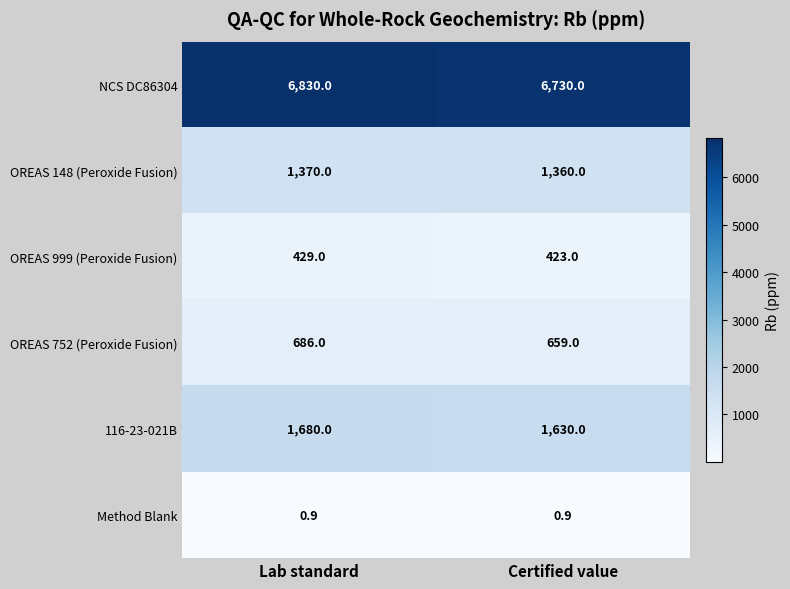

At how many categories does at least one series exceed 6798?

1